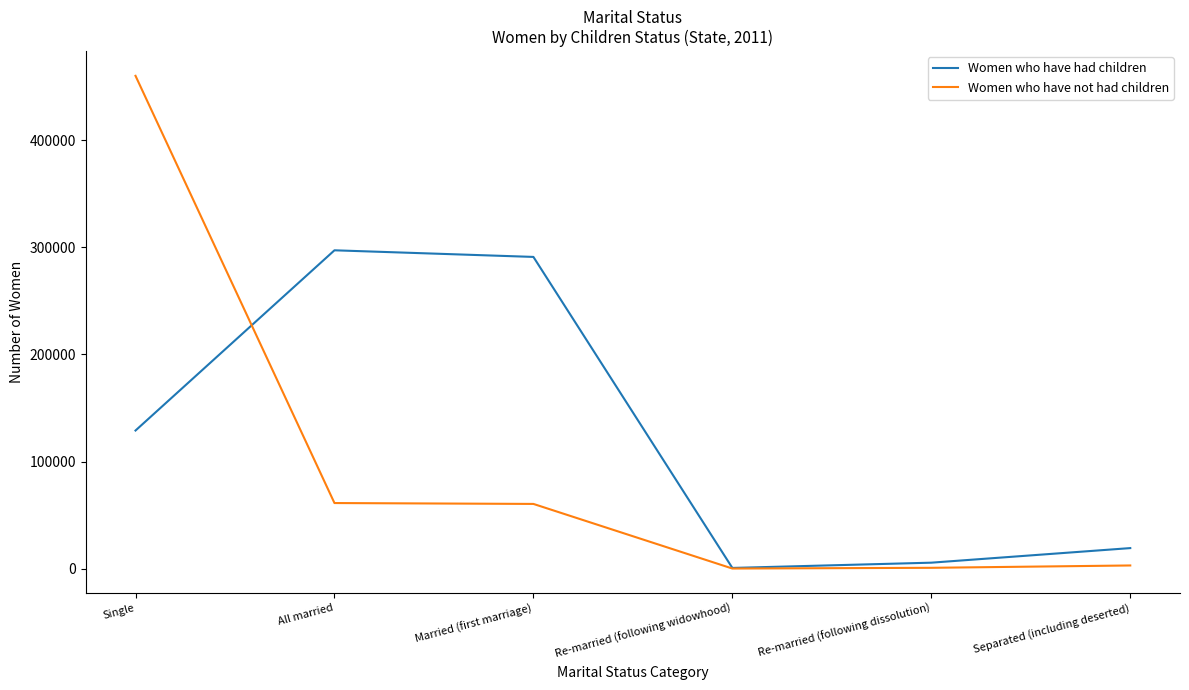

Where is Women who have had children nearest to the value 148979?

Single